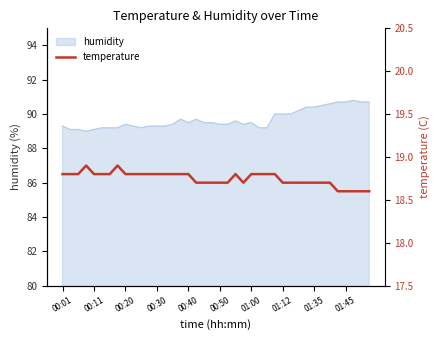

Is it true that humidity equals 154.1 at 00:50?

False